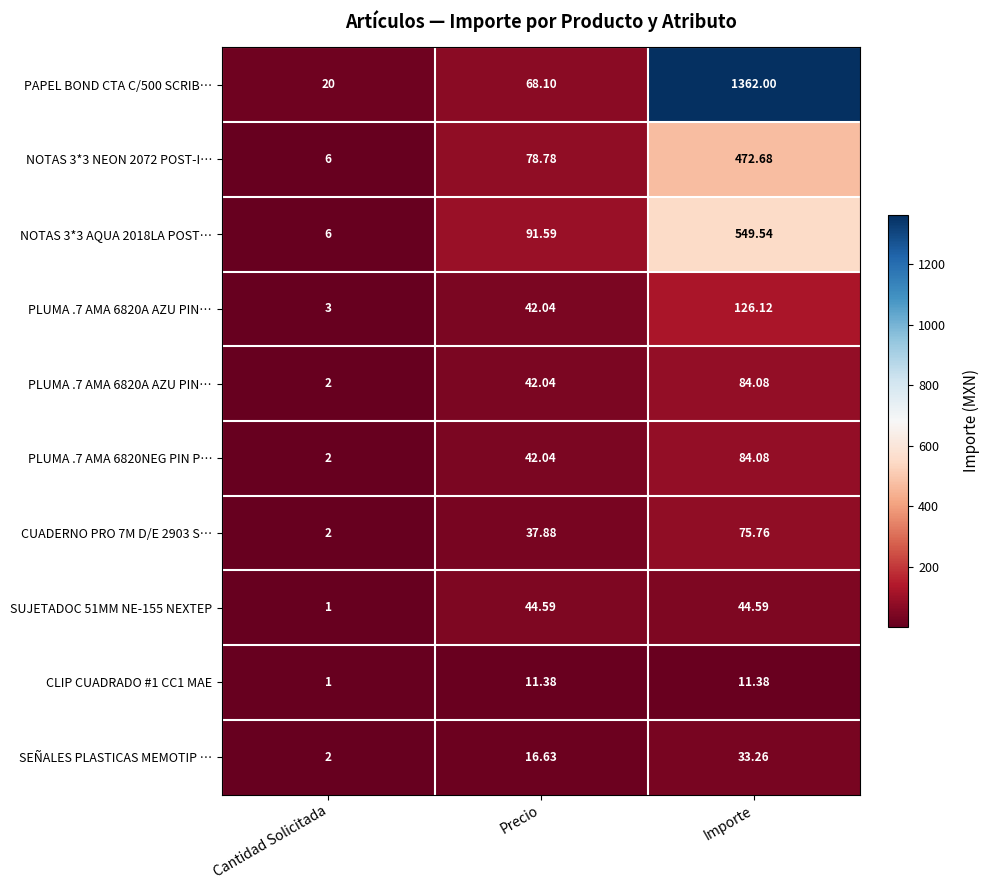

What is the greatest value displayed?

1362.0